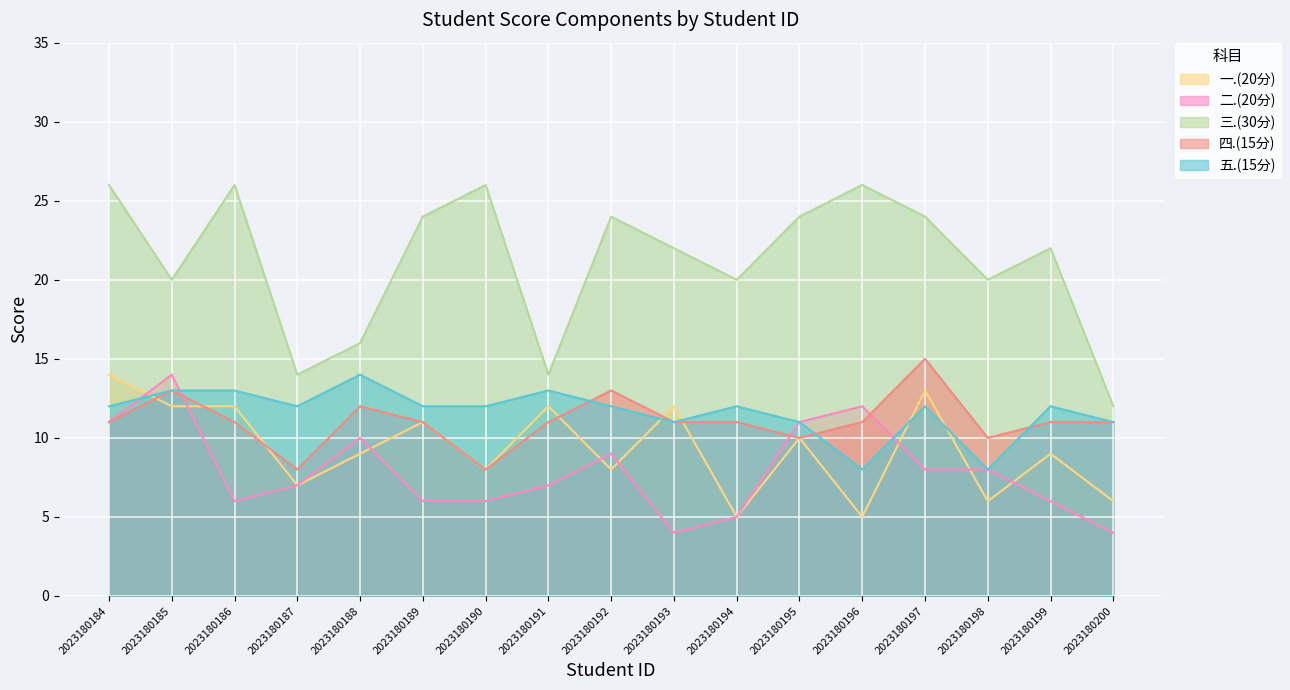

Read the 一.(20分) value at 2023180200.

6